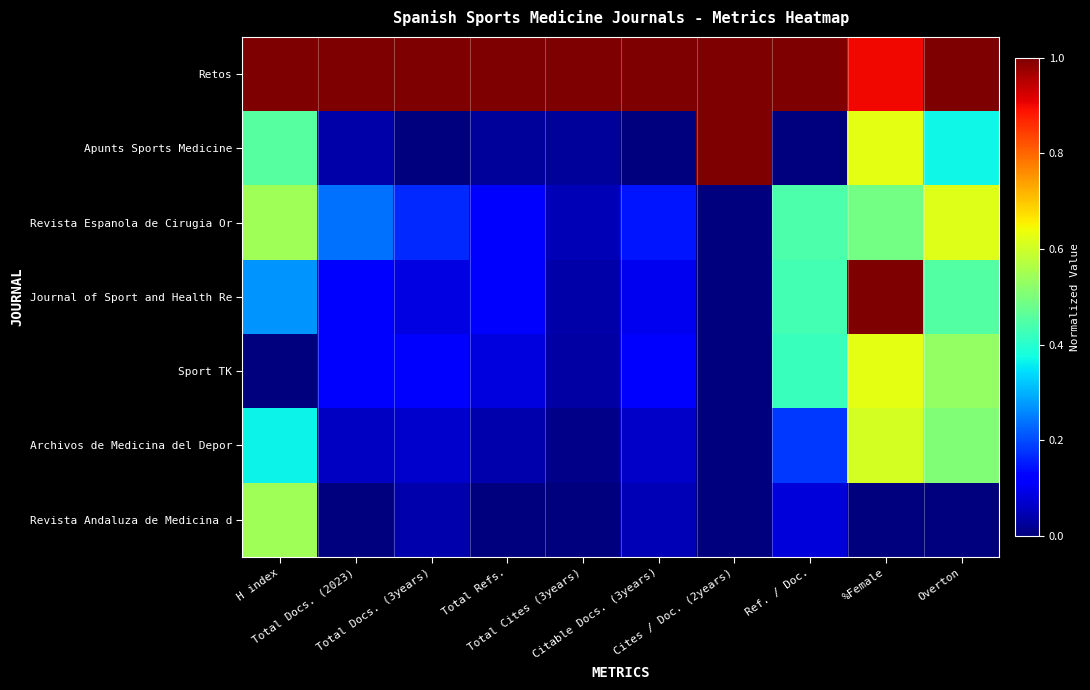

Reading left to right, list all the values displayed in this chart.

Retos: H index=1.0	Total Docs. (2023)=1.0	Total Docs. (3years)=1.0	Total Refs.=1.0	Total Cites (3years)=1.0	Citable Docs. (3years)=1.0	Cites / Doc. (2years)=1.0	Ref. / Doc.=1.0	%Female=0.9	Overton=1.0
Apunts Sports Medicine: H index=0.5	Total Docs. (2023)=0.0	Total Docs. (3years)=0.0	Total Refs.=0.0	Total Cites (3years)=0.0	Citable Docs. (3years)=0.0	Cites / Doc. (2years)=1.0	Ref. / Doc.=0.0	%Female=0.6	Overton=0.4
Revista Espanola de Cirugia Or: H index=0.5	Total Docs. (2023)=0.2	Total Docs. (3years)=0.2	Total Refs.=0.1	Total Cites (3years)=0.1	Citable Docs. (3years)=0.1	Cites / Doc. (2years)=0.0	Ref. / Doc.=0.4	%Female=0.5	Overton=0.6
Journal of Sport and Health Re: H index=0.3	Total Docs. (2023)=0.1	Total Docs. (3years)=0.1	Total Refs.=0.1	Total Cites (3years)=0.0	Citable Docs. (3years)=0.1	Cites / Doc. (2years)=0.0	Ref. / Doc.=0.4	%Female=1.0	Overton=0.4
Sport TK: H index=0.0	Total Docs. (2023)=0.1	Total Docs. (3years)=0.1	Total Refs.=0.1	Total Cites (3years)=0.0	Citable Docs. (3years)=0.1	Cites / Doc. (2years)=0.0	Ref. / Doc.=0.4	%Female=0.6	Overton=0.5
Archivos de Medicina del Depor: H index=0.4	Total Docs. (2023)=0.1	Total Docs. (3years)=0.1	Total Refs.=0.0	Total Cites (3years)=0.0	Citable Docs. (3years)=0.1	Cites / Doc. (2years)=0.0	Ref. / Doc.=0.2	%Female=0.6	Overton=0.5
Revista Andaluza de Medicina d: H index=0.5	Total Docs. (2023)=0.0	Total Docs. (3years)=0.0	Total Refs.=0.0	Total Cites (3years)=0.0	Citable Docs. (3years)=0.0	Cites / Doc. (2years)=0.0	Ref. / Doc.=0.1	%Female=0.0	Overton=0.0